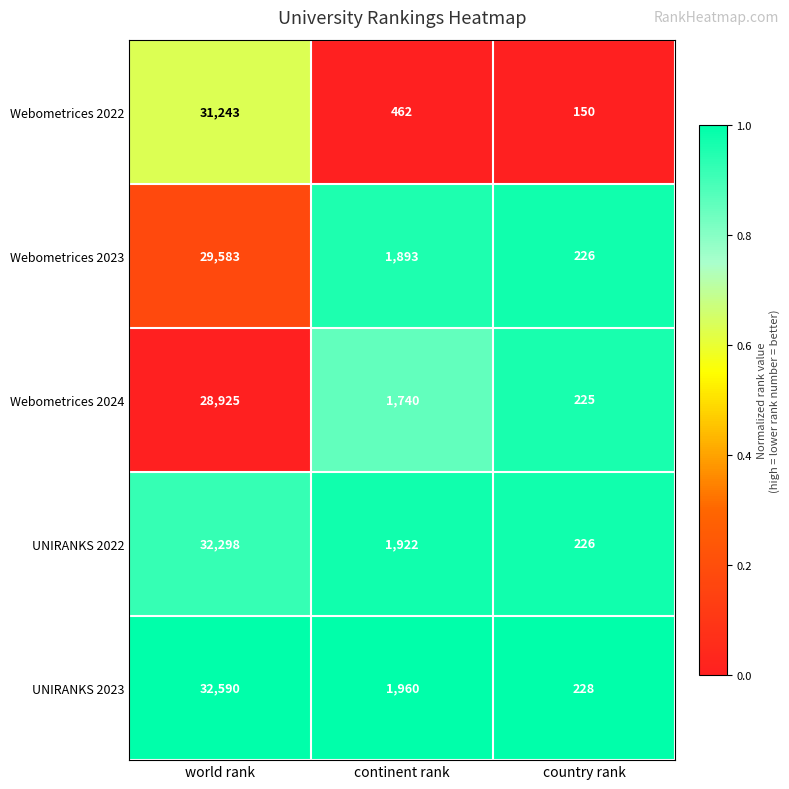

What is the spread (max minus min) of values at country rank?

78